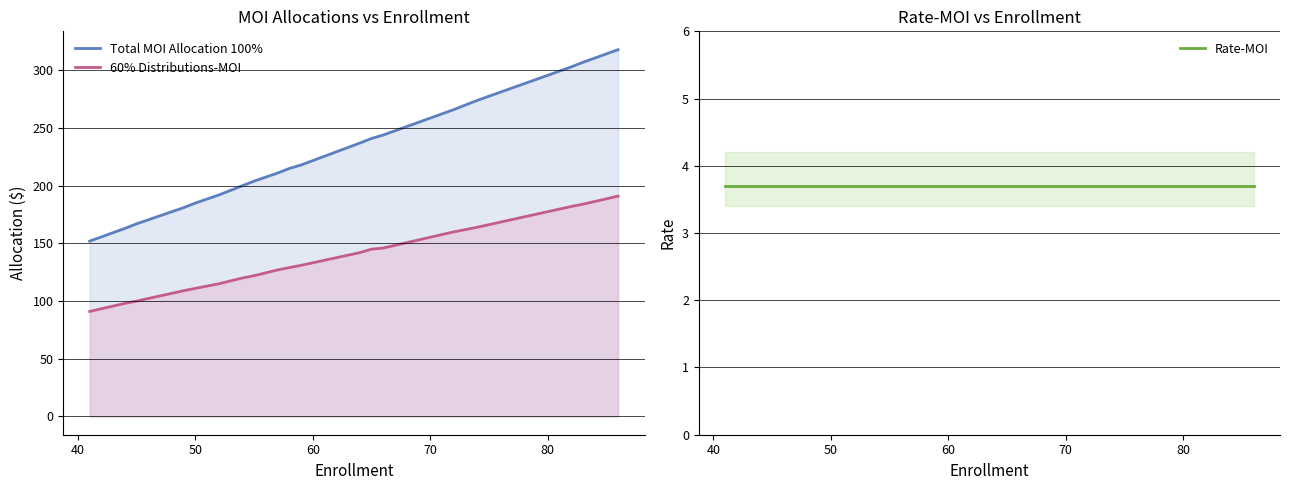

True or false: 60% Distributions-MOI has more than 0 interior local peaks.

False